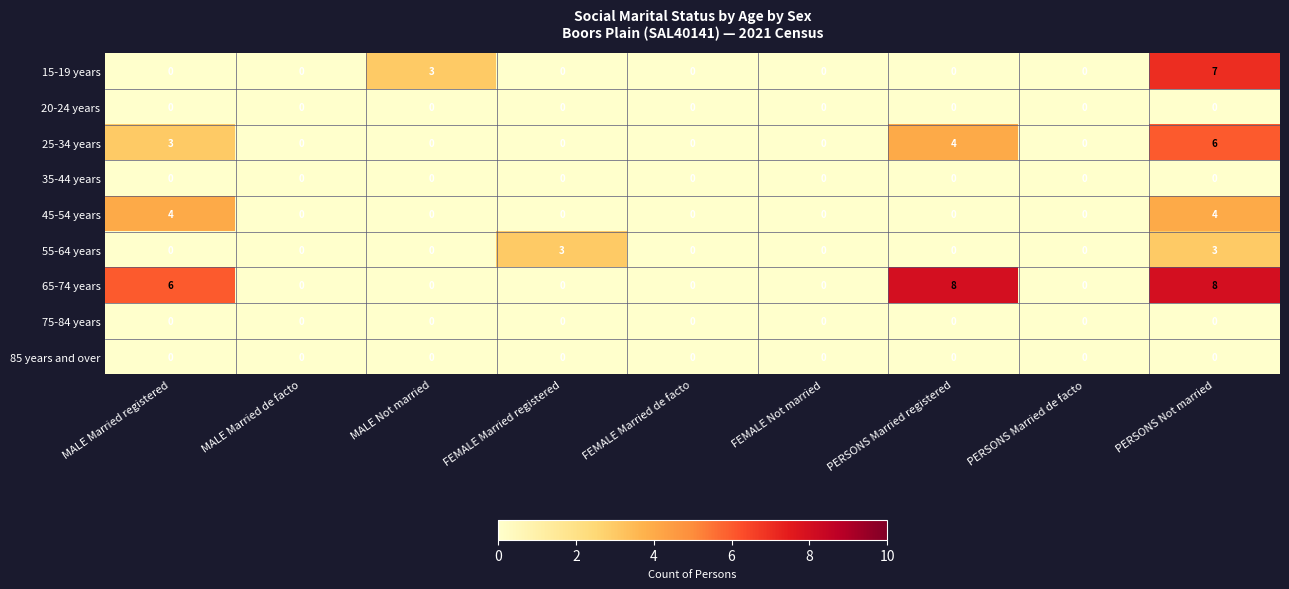

What is the difference between the maximum and minimum values in the 45-54 years series?

4